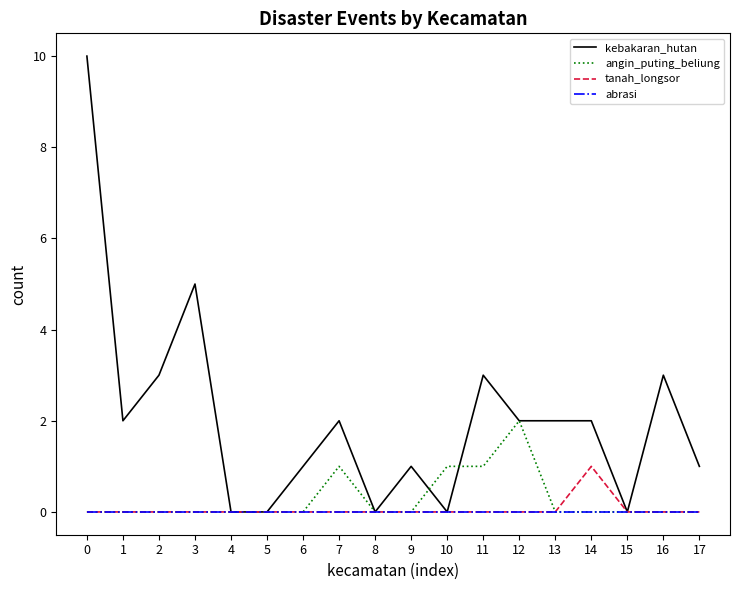

Which series has the largest total across all categories?

kebakaran_hutan